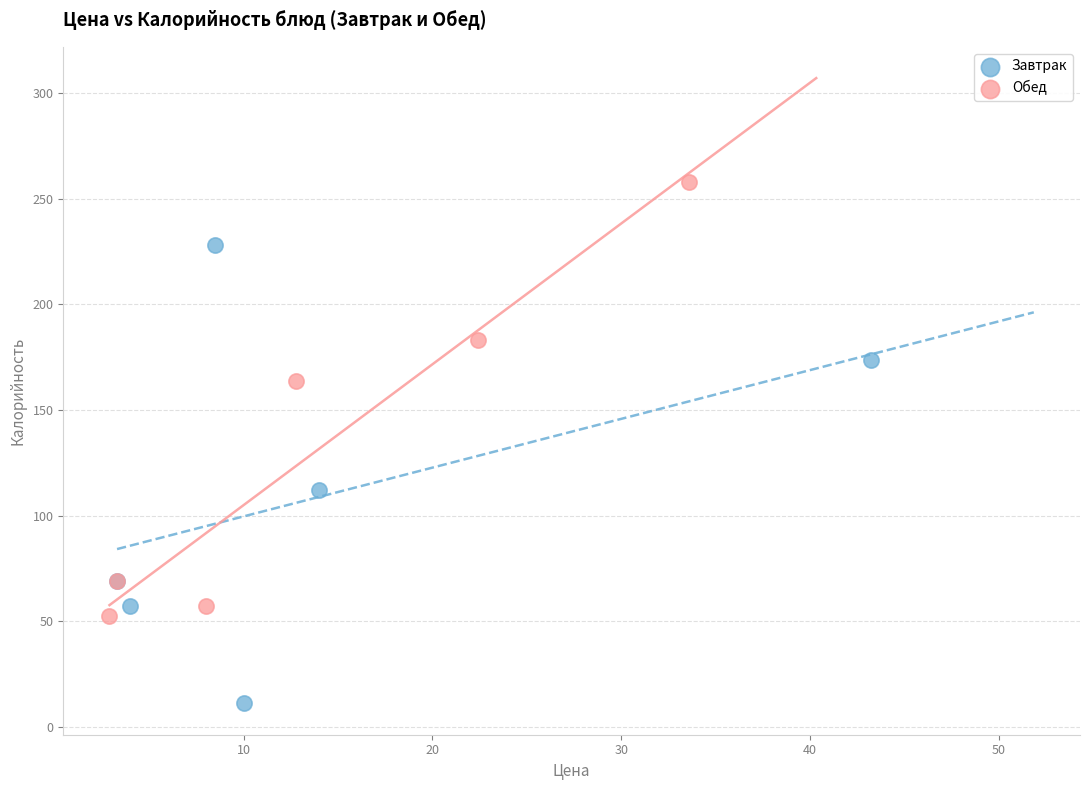

Which series reaches the maximum Y coordinate?

Обед